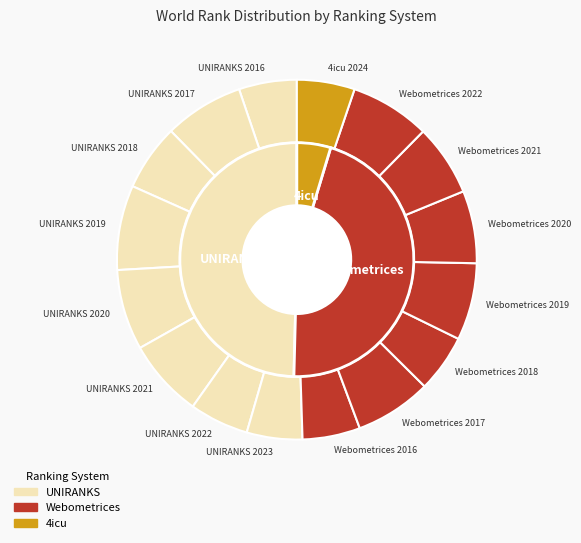

Is there any slice that represents more than half of the pie?

No